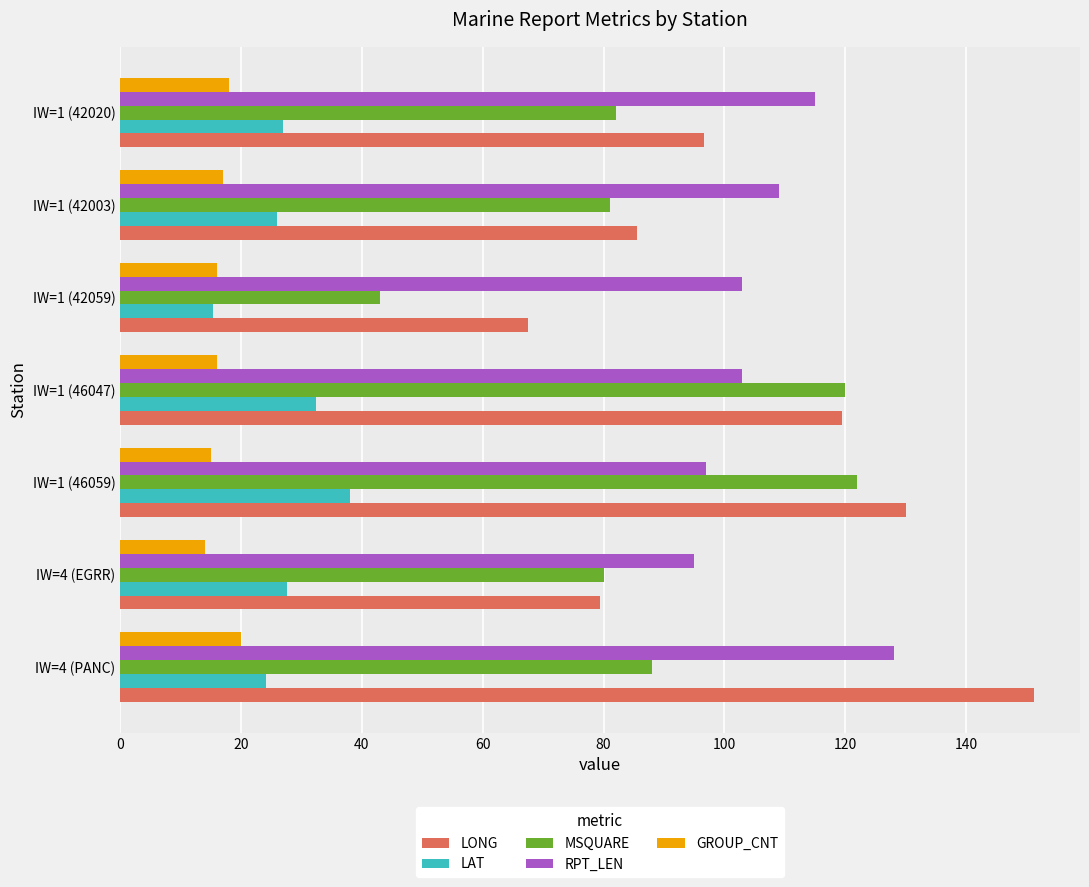

Which series has the widest spread of values?

LONG